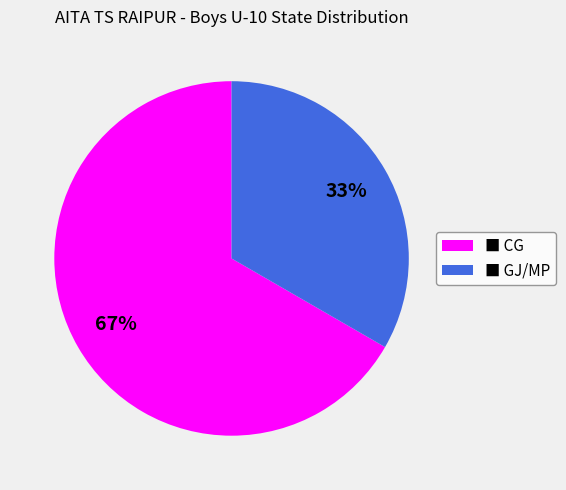

To the nearest percent, what is the average slice percentage?

50%